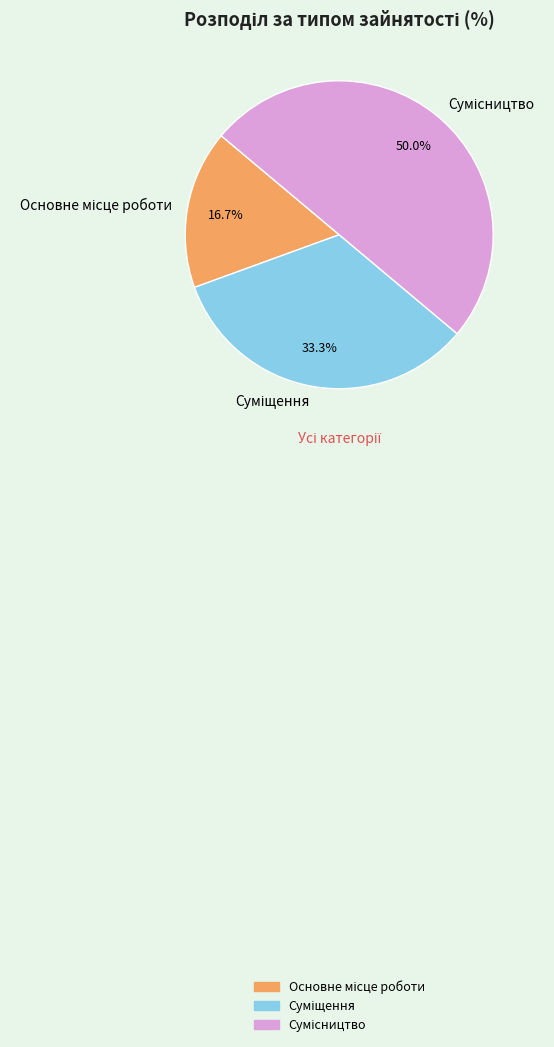

To the nearest percent, what is the difference between the Суміщення and Сумісництво slice percentages?

17%